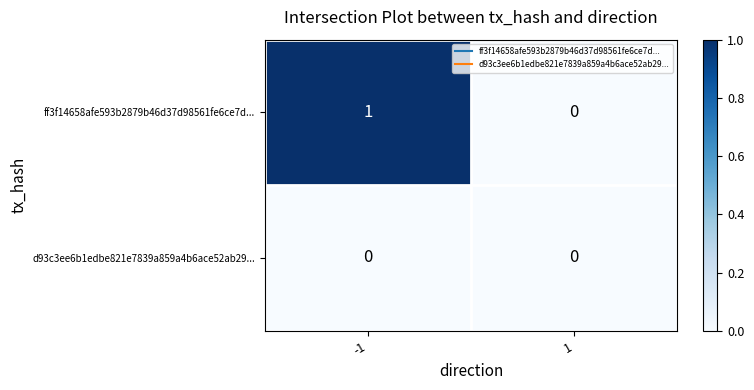

Reading left to right, extract all data points from this chart.

ff3f14658afe593b2879b46d37d98561fe6ce7d...: 1	0
d93c3ee6b1edbe821e7839a859a4b6ace52ab29...: 0	0